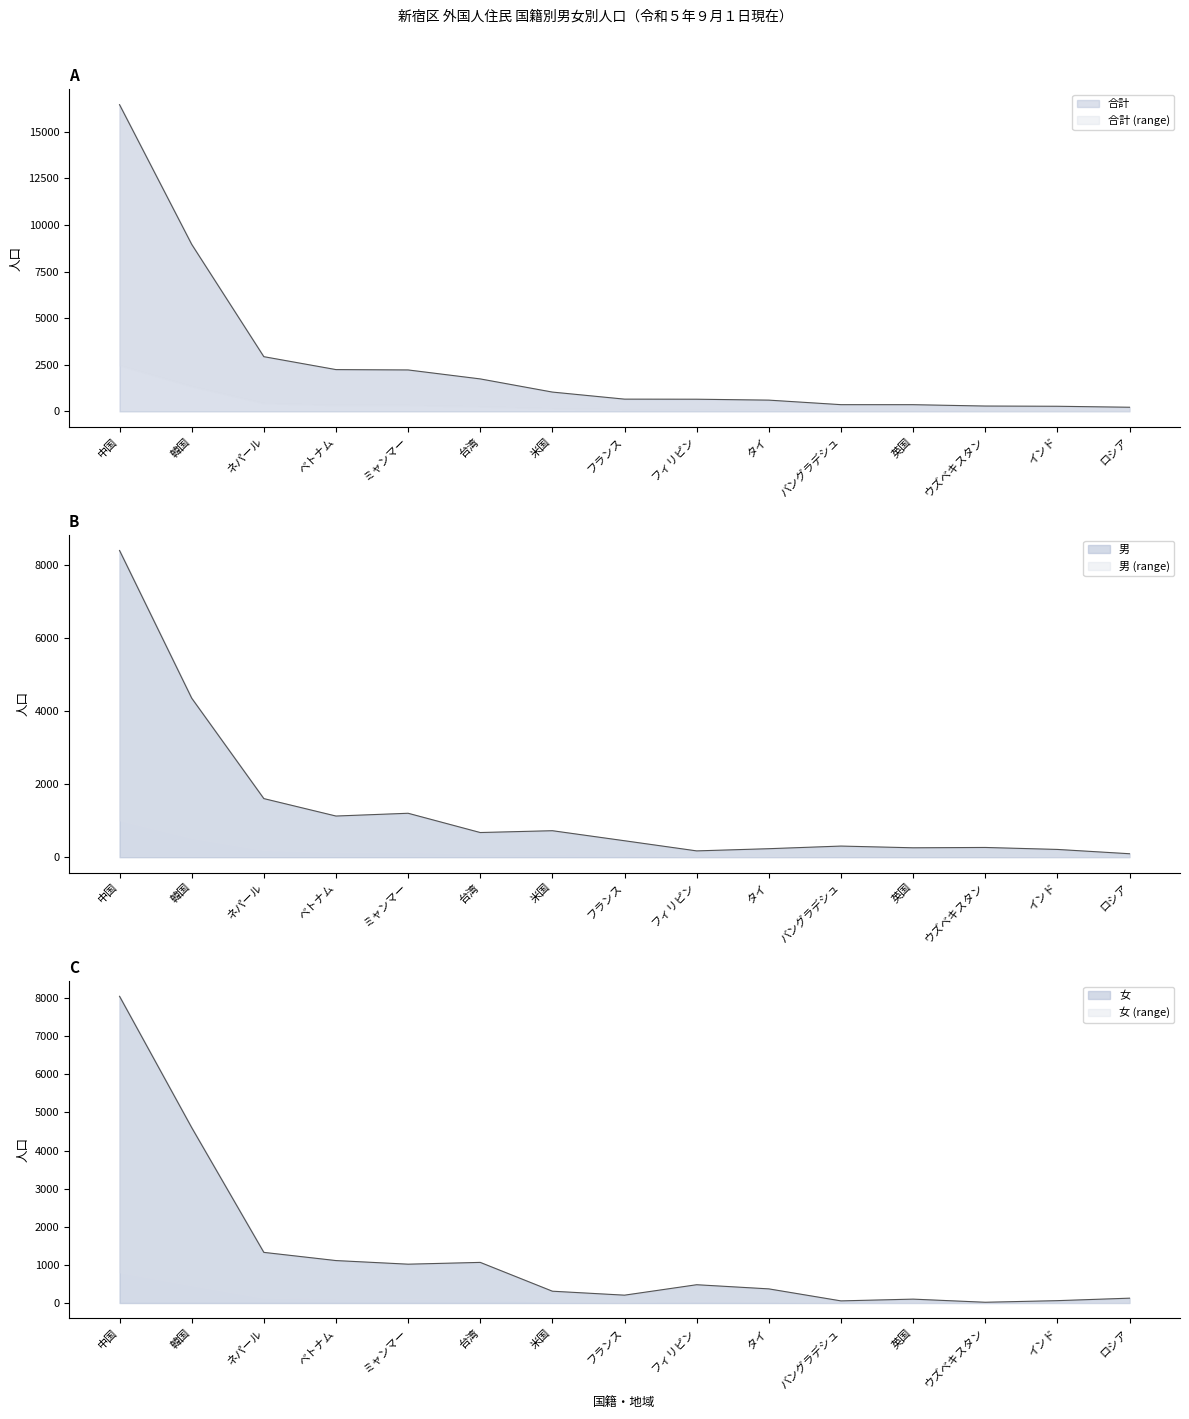

Which series has the largest total across all categories?

合計